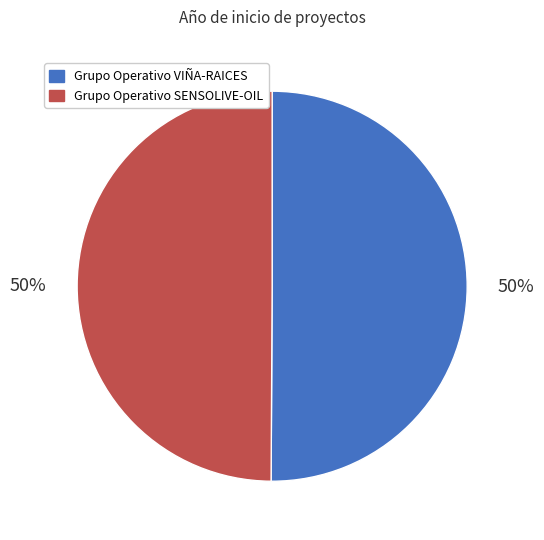

Approximately how many times larger is the value at Grupo Operativo VIÑA-RAICES compared to Grupo Operativo SENSOLIVE-OIL?

1.0